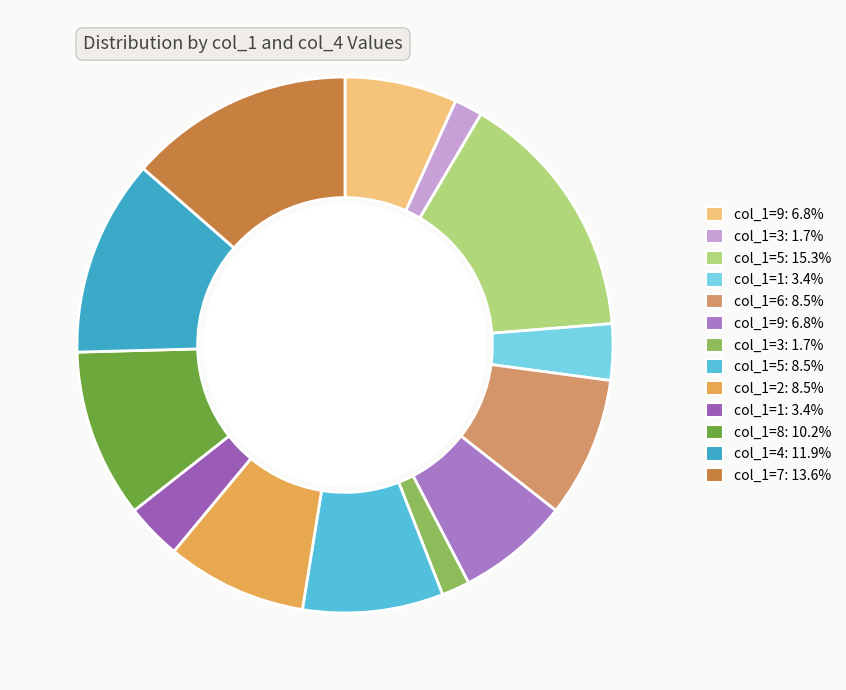

How many segments does this pie chart have?

13